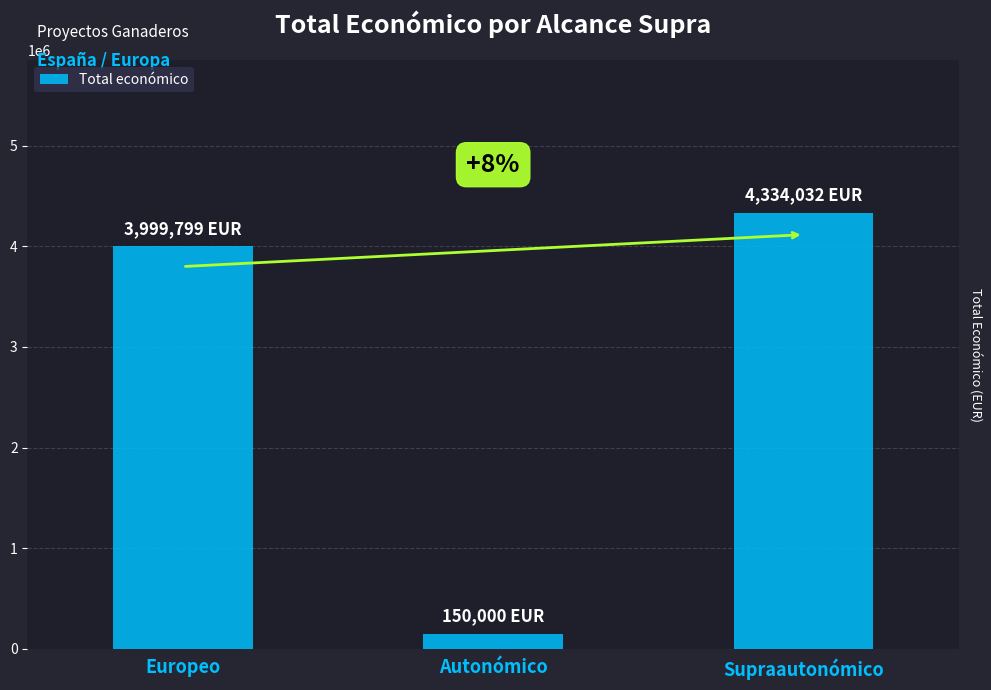

Are the bars horizontal?

No